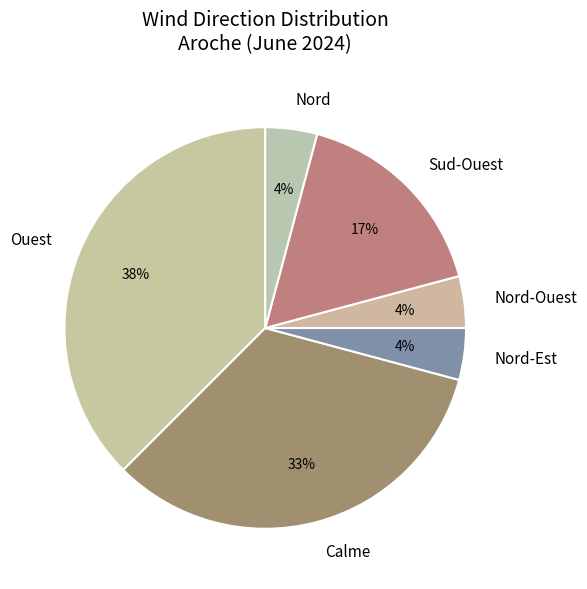

To the nearest percent, what is the combined percentage of Calme and Ouest?

71%